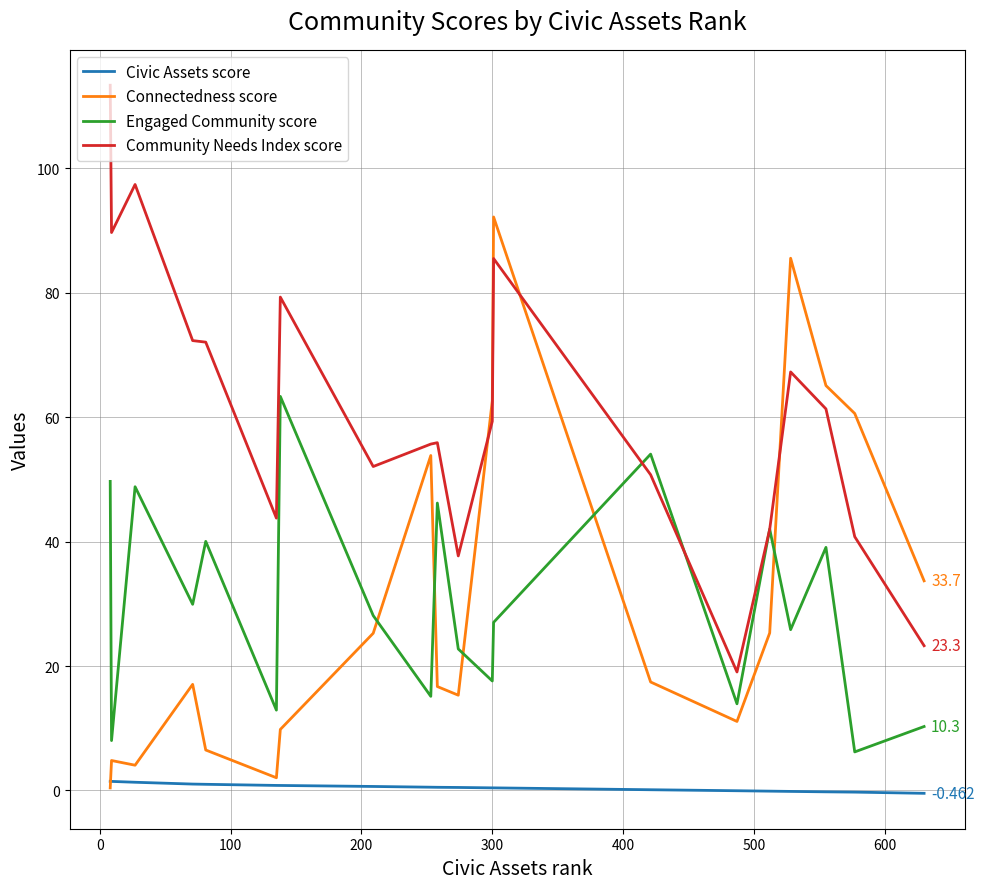

List the series in order of their peak value, lowest first.

Civic Assets score, Engaged Community score, Connectedness score, Community Needs Index score